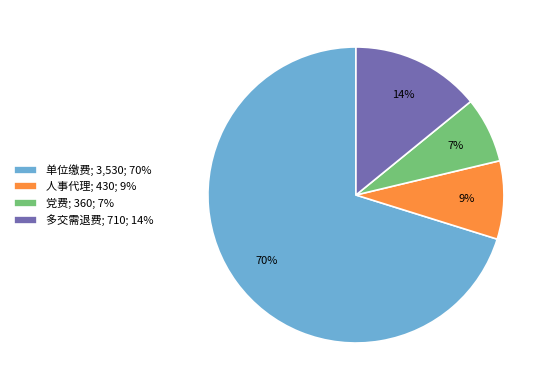

To the nearest percent, what is the combined percentage of 单位缴费 and 党费?

77%